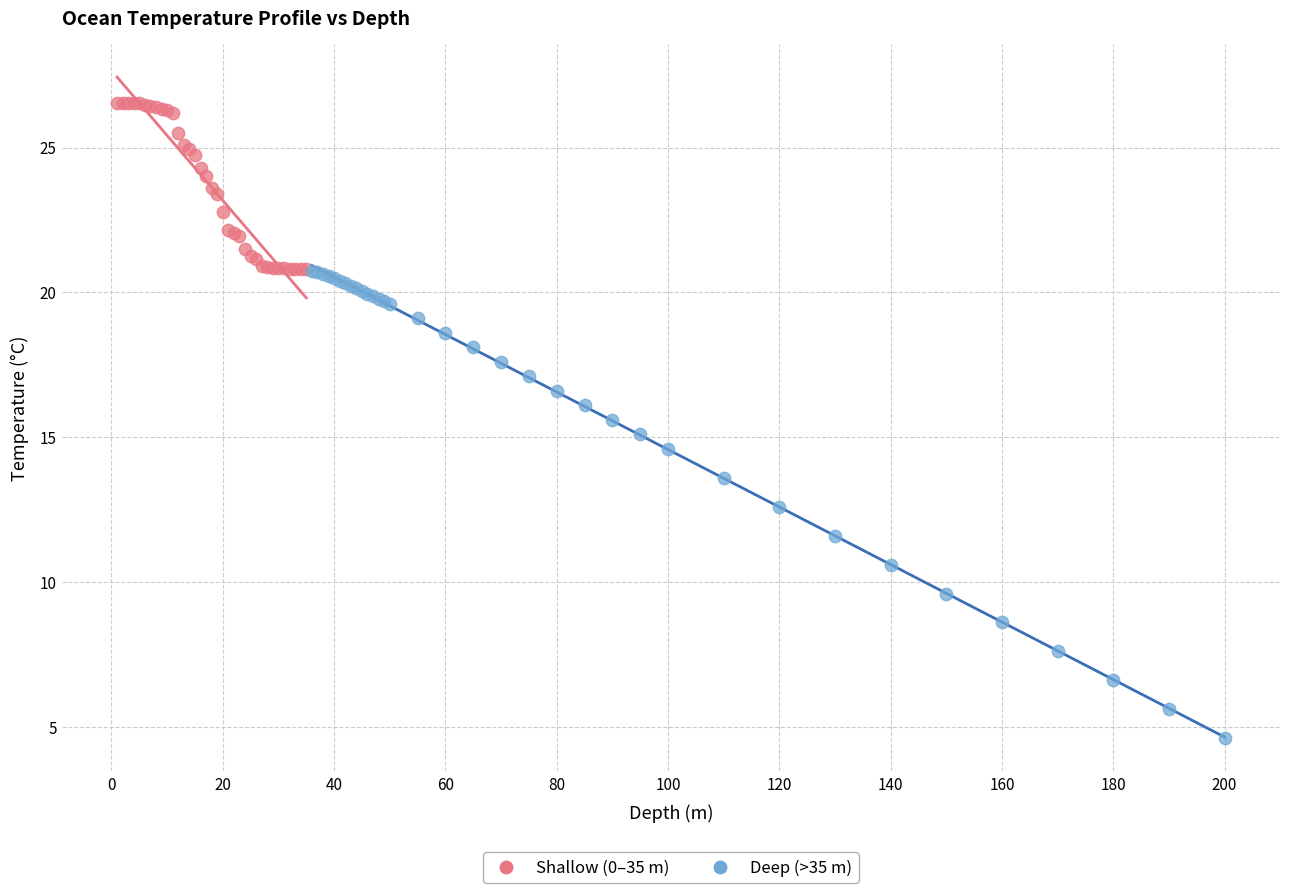

Which series has the widest spread of Y values?

Deep (>35 m)